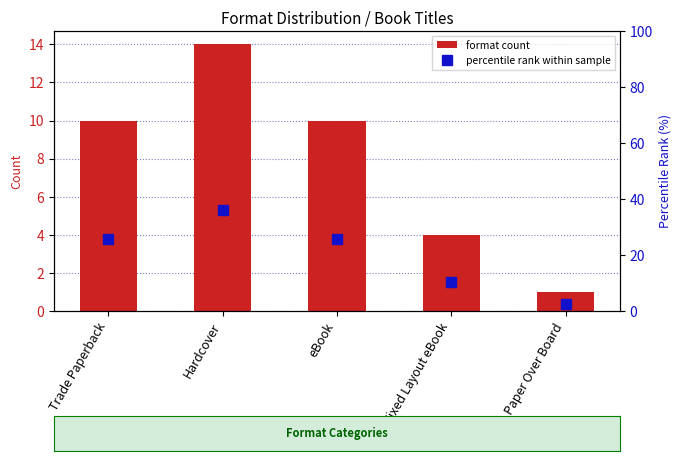

Which label corresponds to the smallest value in the chart?

Paper Over Board